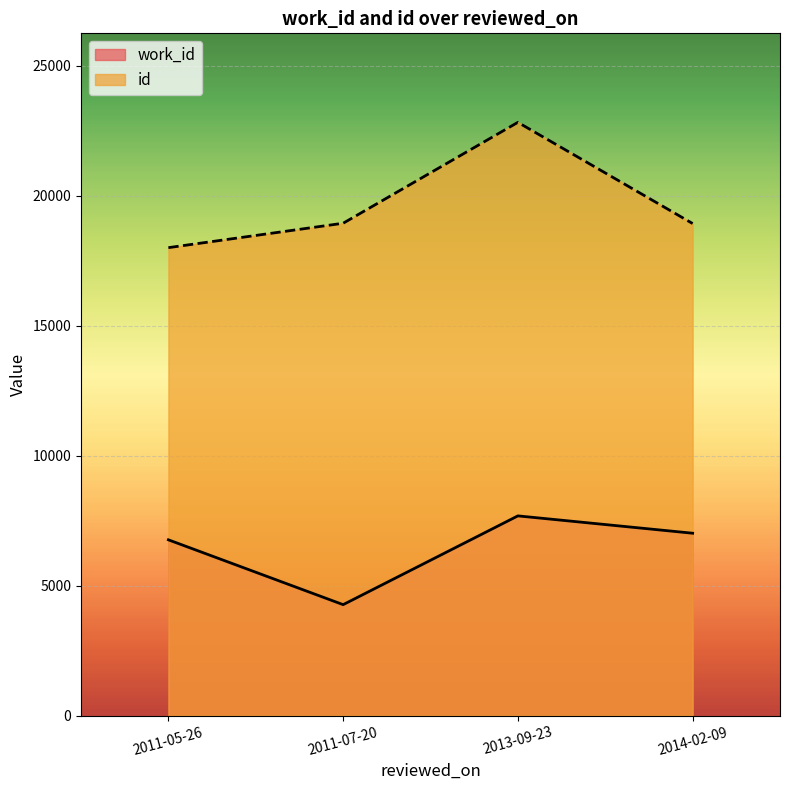

True or false: id has more than 1 interior local peaks.

False